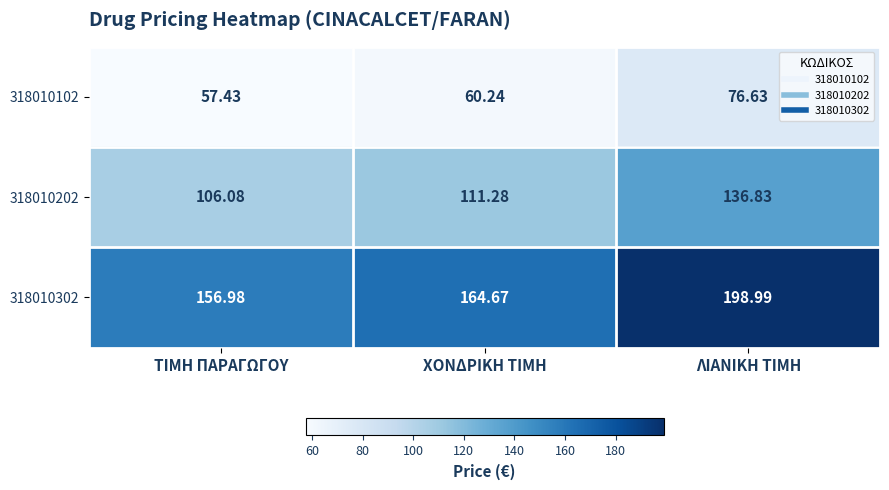

Rank the categories by 318010102 value from highest to lowest.

ΛΙΑΝΙΚΗ ΤΙΜΗ, ΧΟΝΔΡΙΚΗ ΤΙΜΗ, ΤΙΜΗ ΠΑΡΑΓΩΓΟΥ